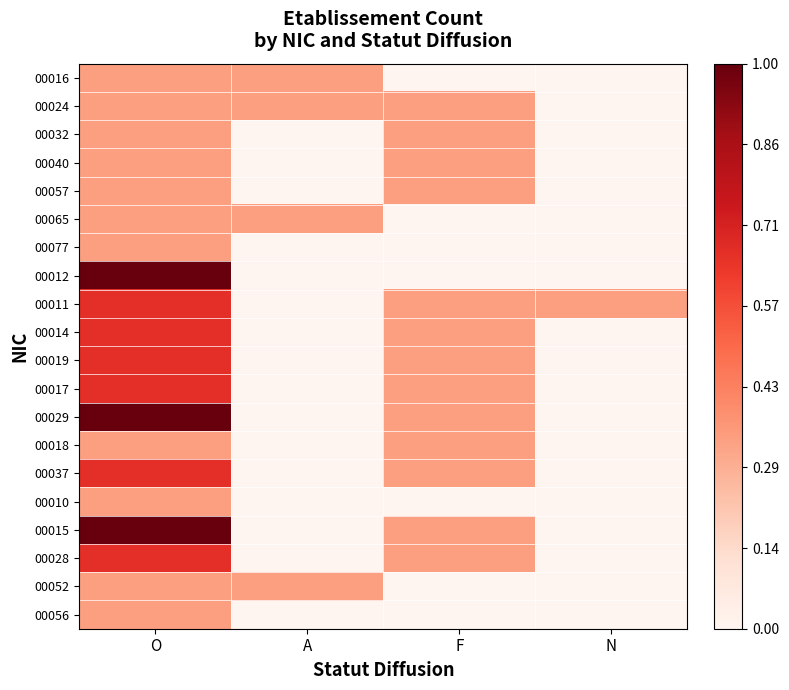

Which label corresponds to the smallest value in the chart?

F